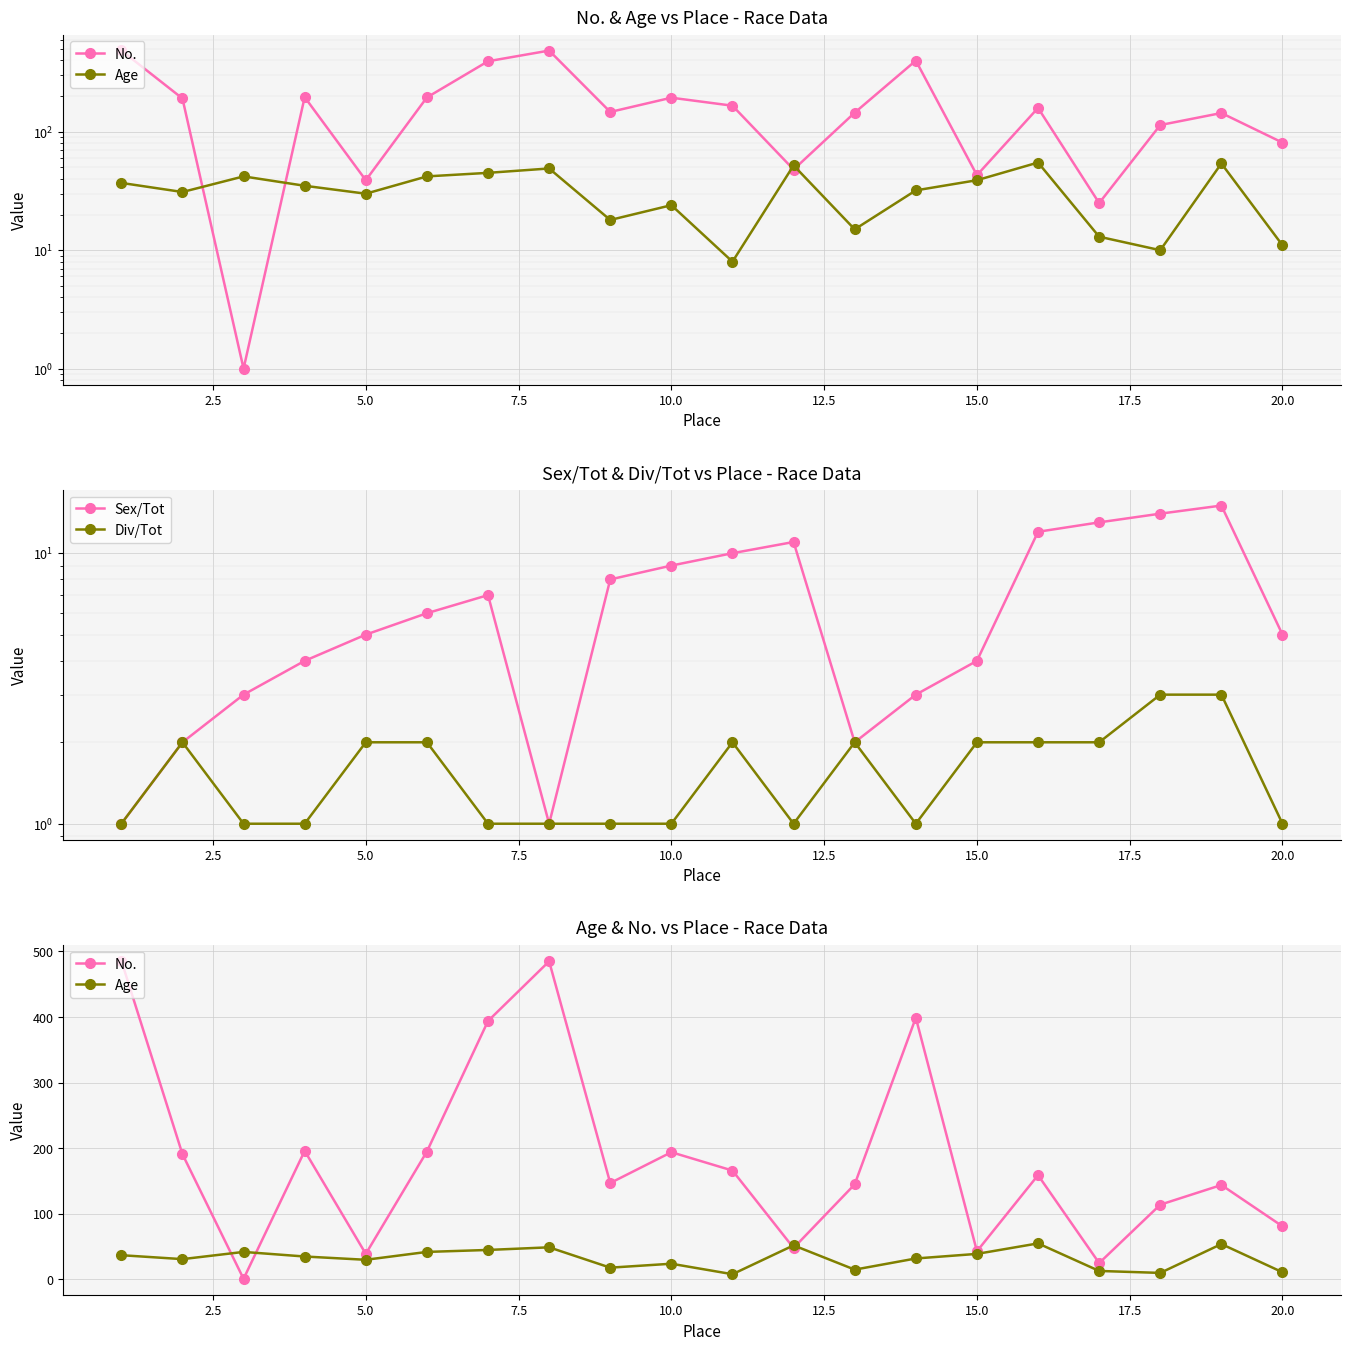

How many interior local peaks does the Age series have?

6